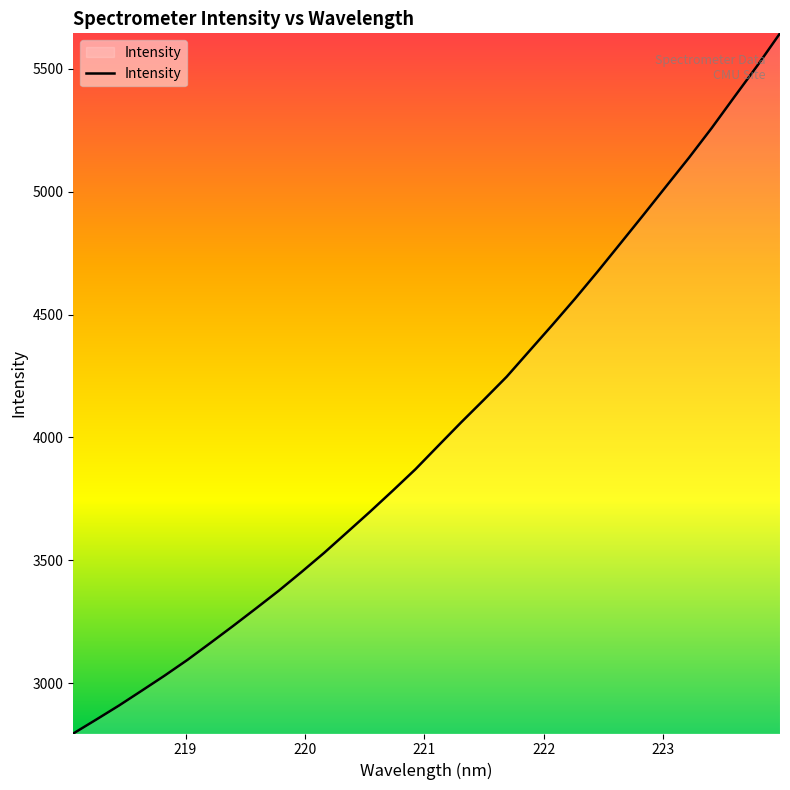

What is the average value?

4025.3